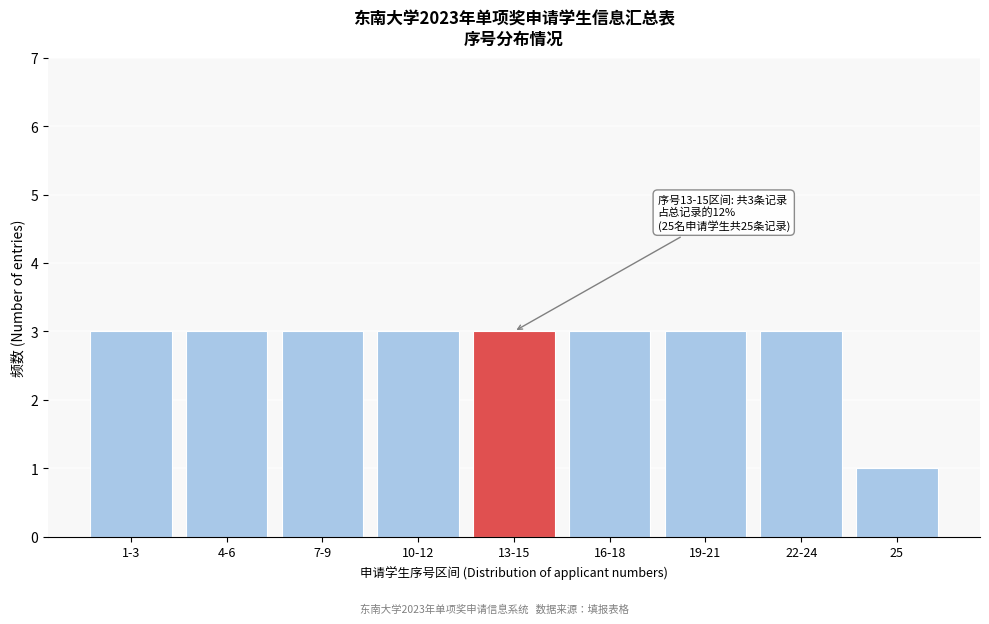

Reading left to right, what are all the values shown in this chart?

1-3=3	4-6=3	7-9=3	10-12=3	13-15=3	16-18=3	19-21=3	22-24=3	25=1